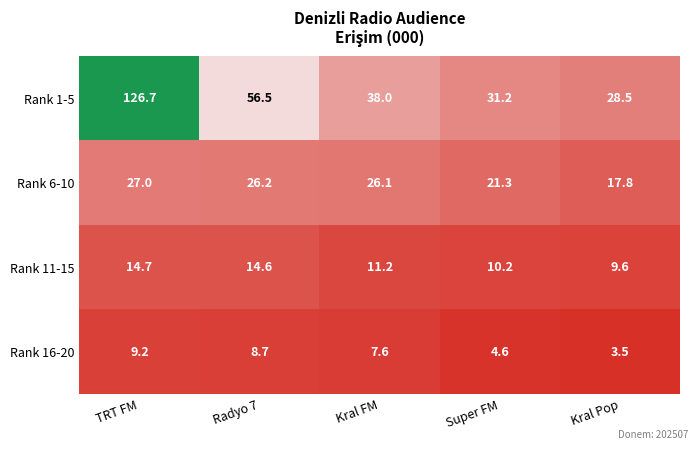

True or false: Rank 1-5 has a value of 38.9 at Kral Pop.

False